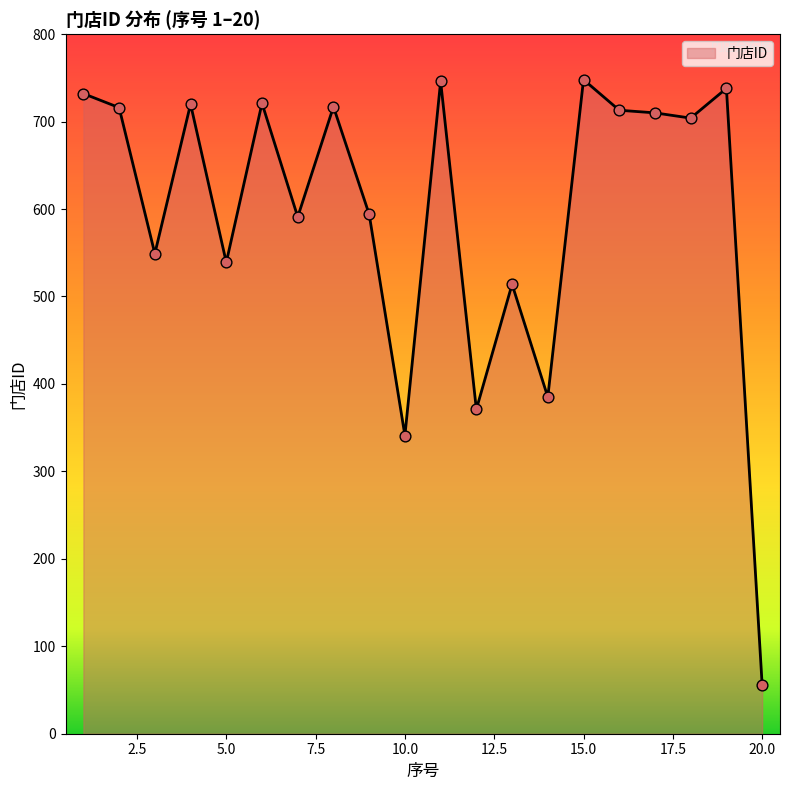

What is the maximum value shown in the chart?

748